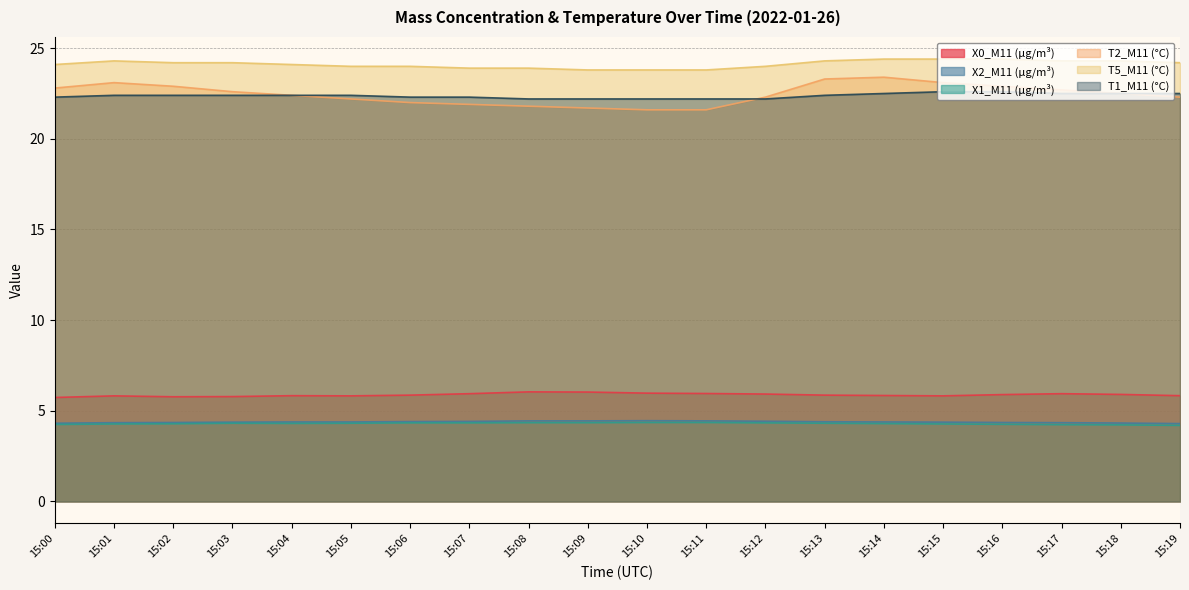

At which category is the sum across all series the highest?

15:14